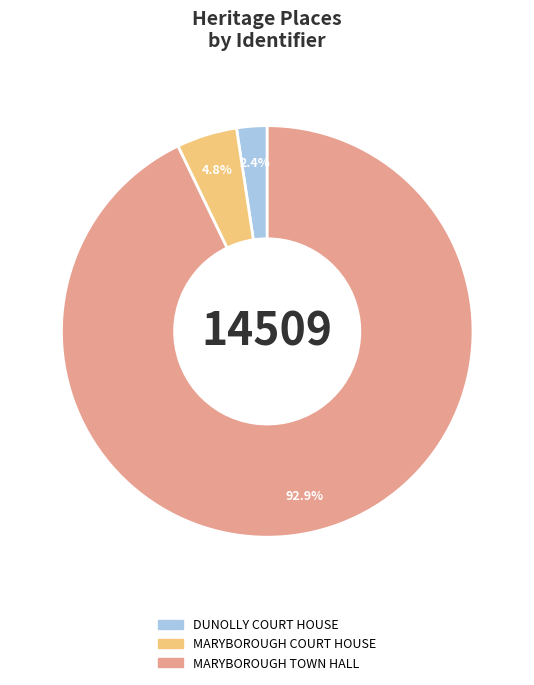

Is MARYBOROUGH COURT HOUSE the majority of the pie?

No